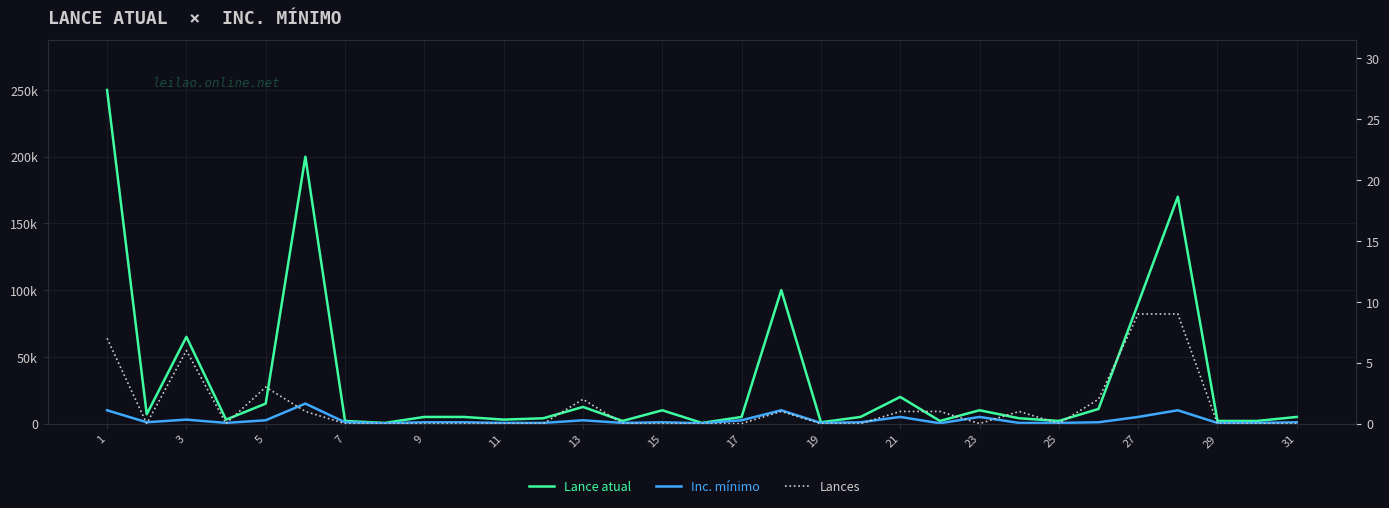

The value of Inc. mínimo at 29 is 873. True or false?

False